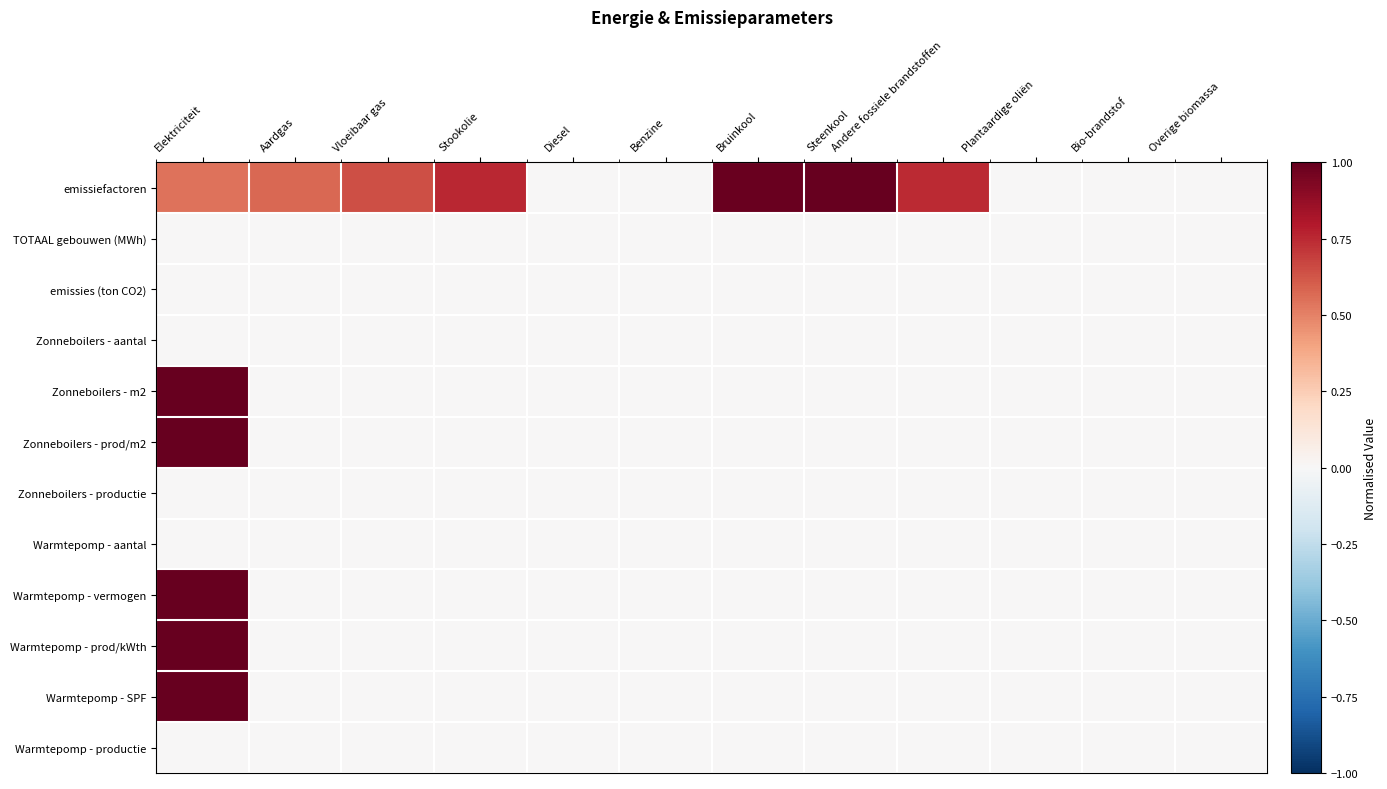

At which category does the chart reach its peak across all series?

Steenkool